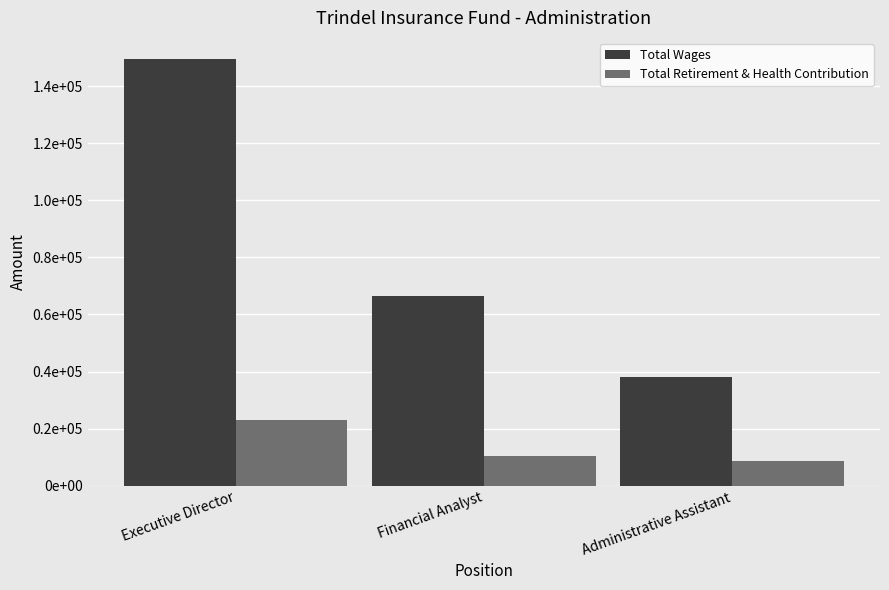

Between Administrative Assistant and Executive Director, which is larger?

Executive Director